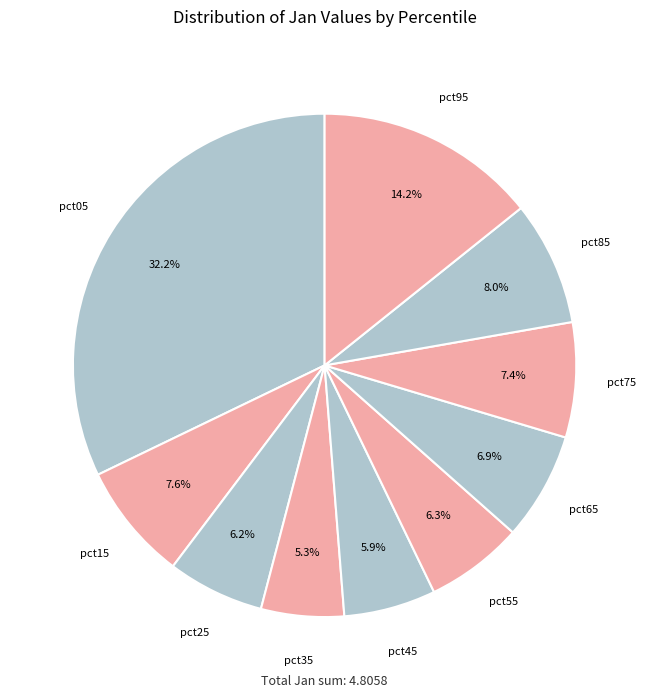

How many slices are in this pie chart?

10